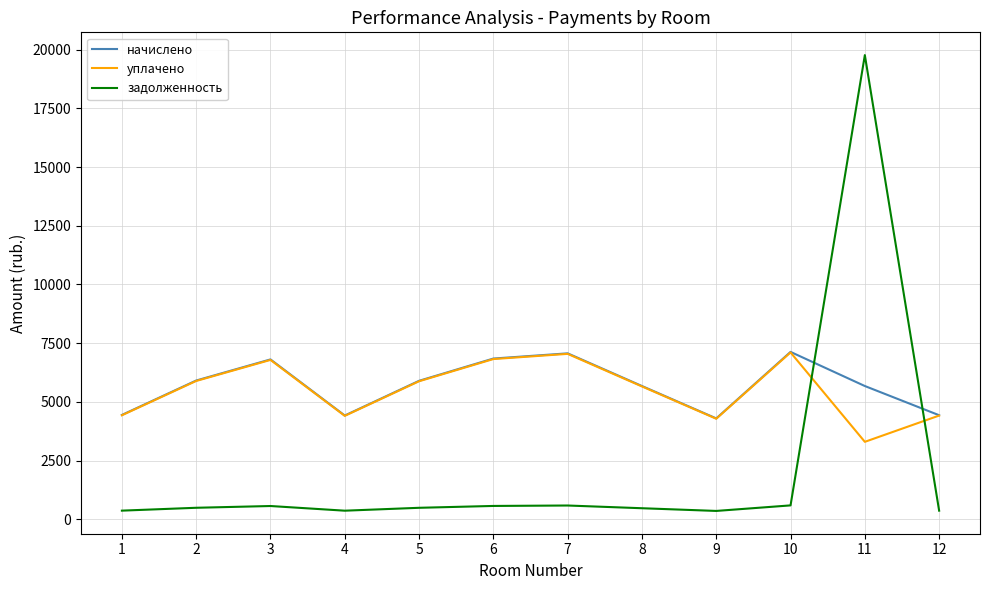

What is the sum of all уплачено values?

66027.2